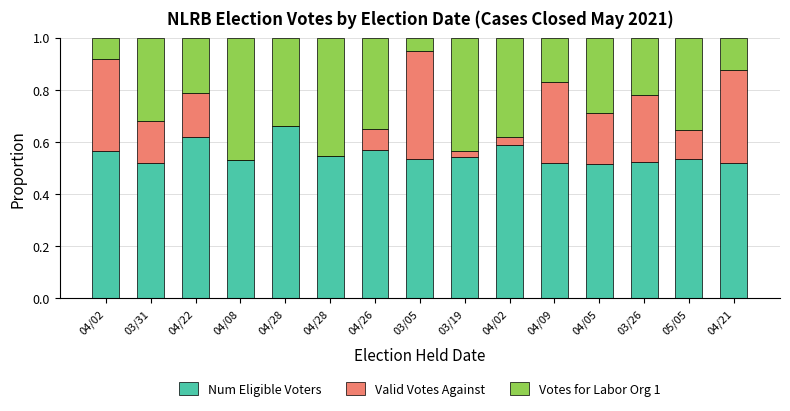

Does the chart contain stacked bars?

Yes